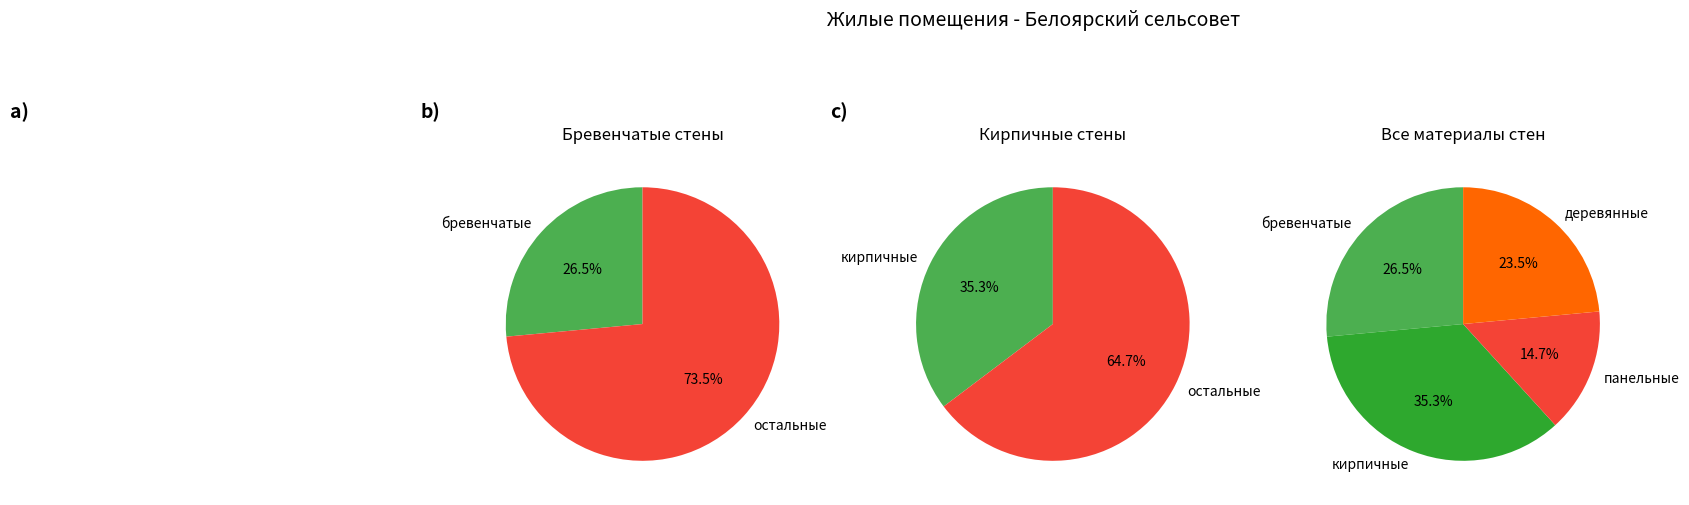

Does деревянные represent more than half of the total?

No